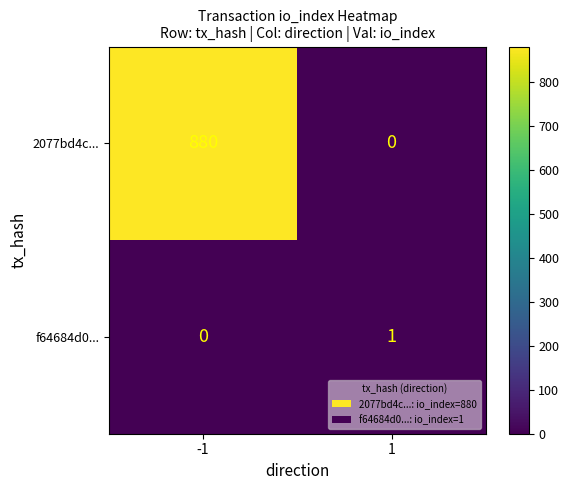

Which series changed the most between -1 and 1?

2077bd4c...